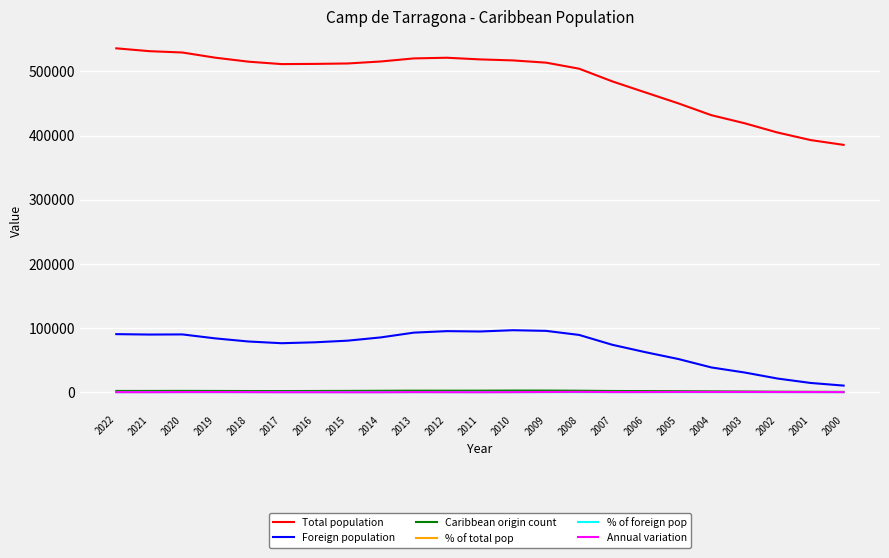

Count the % of total pop values in the range 0 to 1.

23